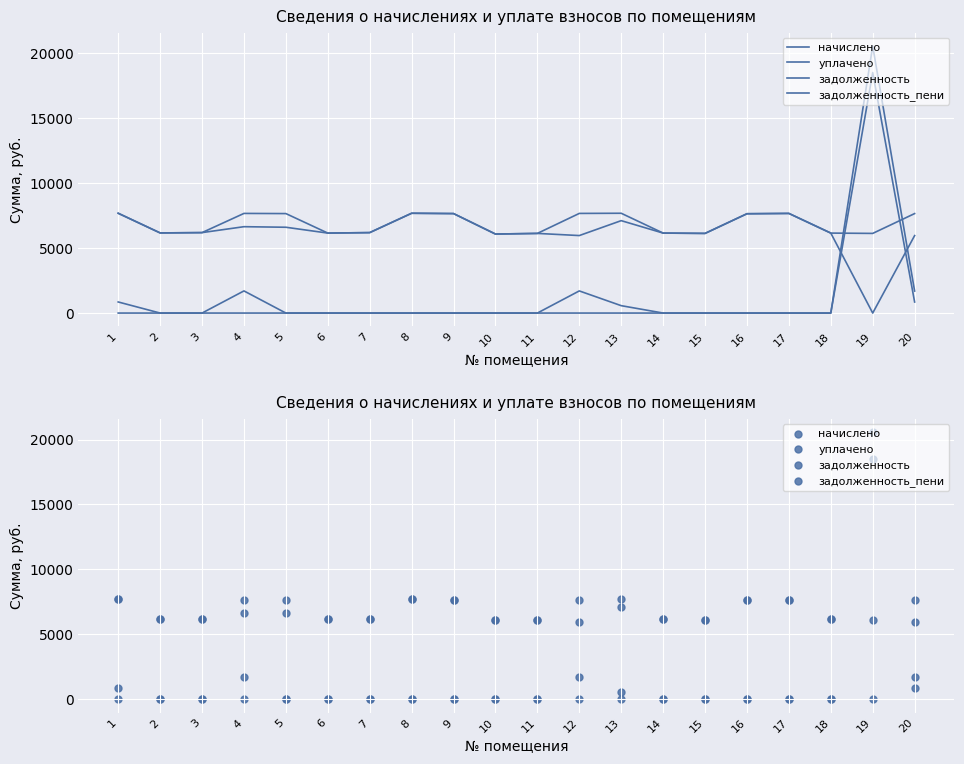

Which series contains the highest Y value?

задолженность_пени